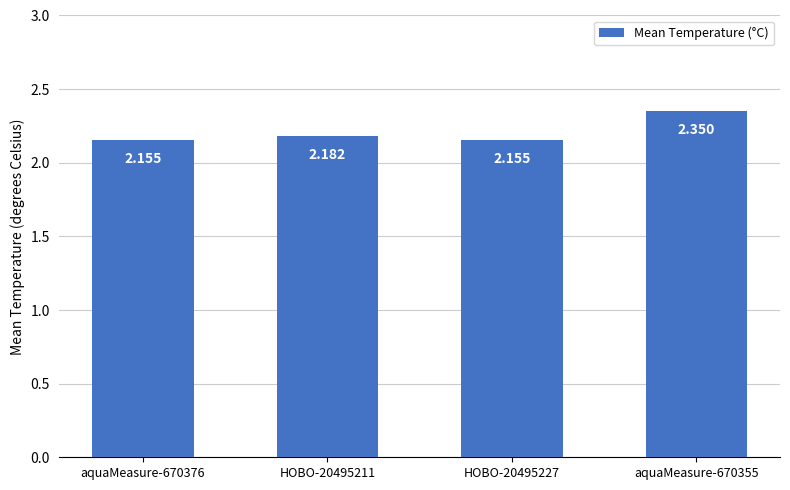

Does the chart contain any negative values?

No